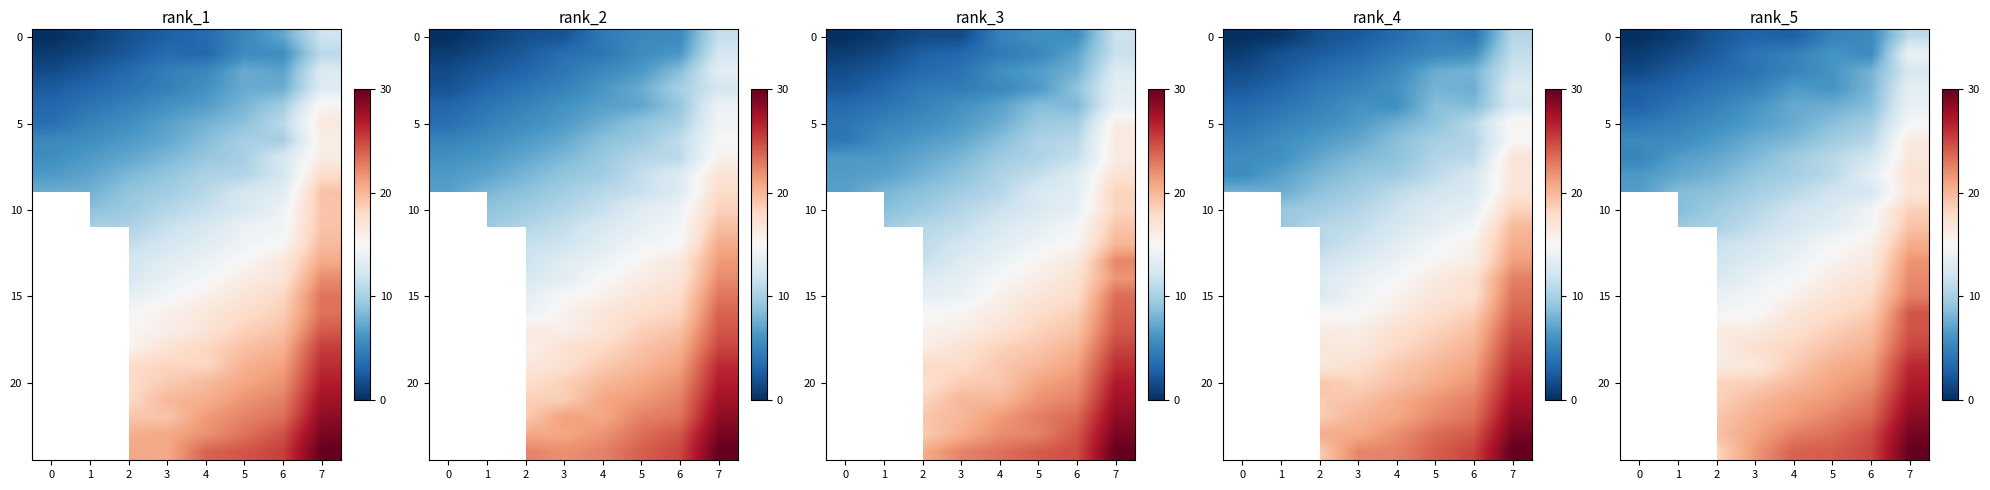

At how many categories does at least one series exceed 6?

8